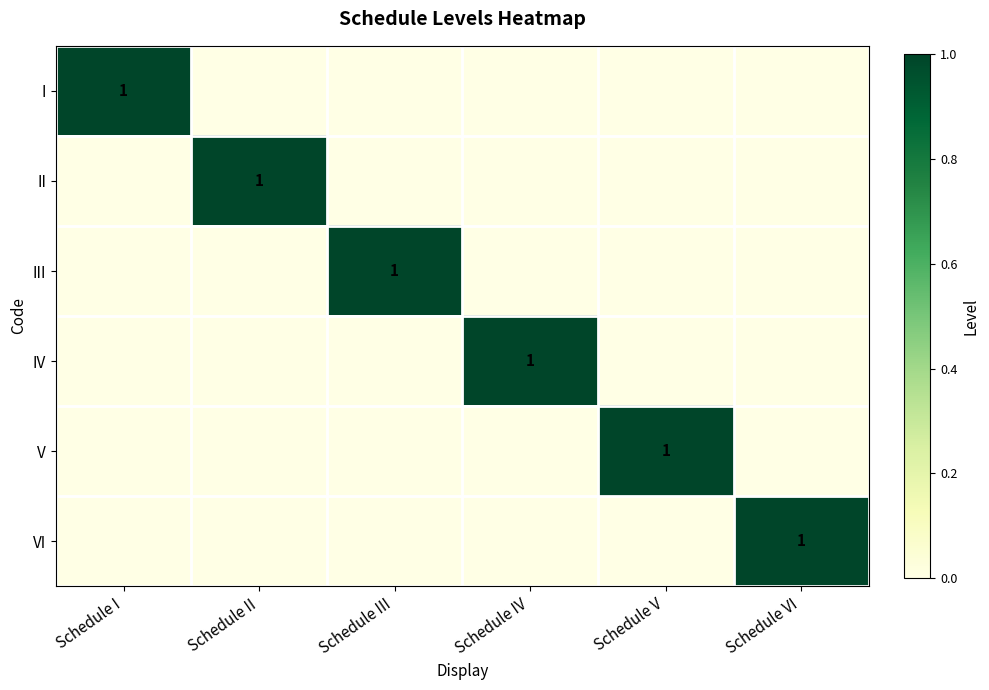

Rank the series by their maximum value, from lowest to highest.

I, II, III, IV, V, VI